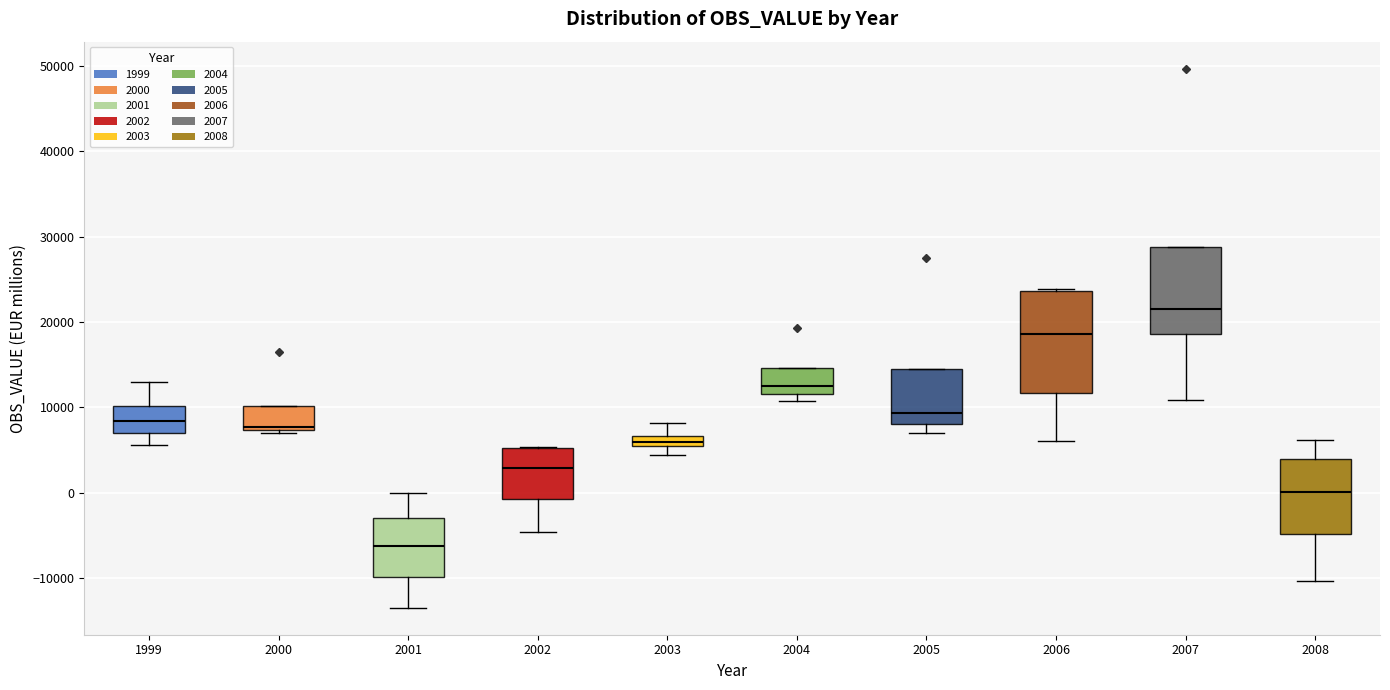

Comparing the boxes themselves (not the whiskers), which one is the tallest?

2006